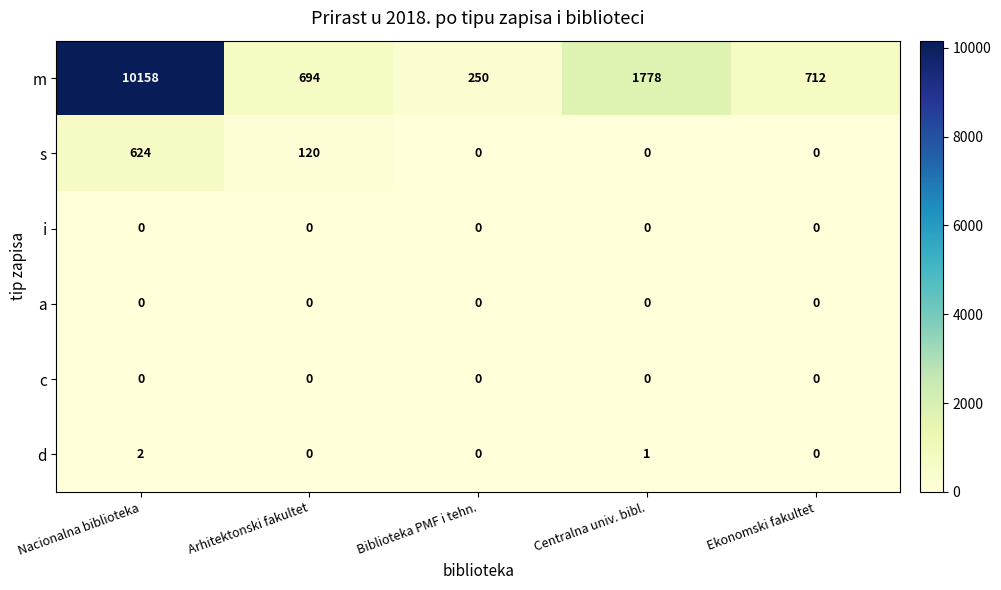

What is the sum of all d values?

3